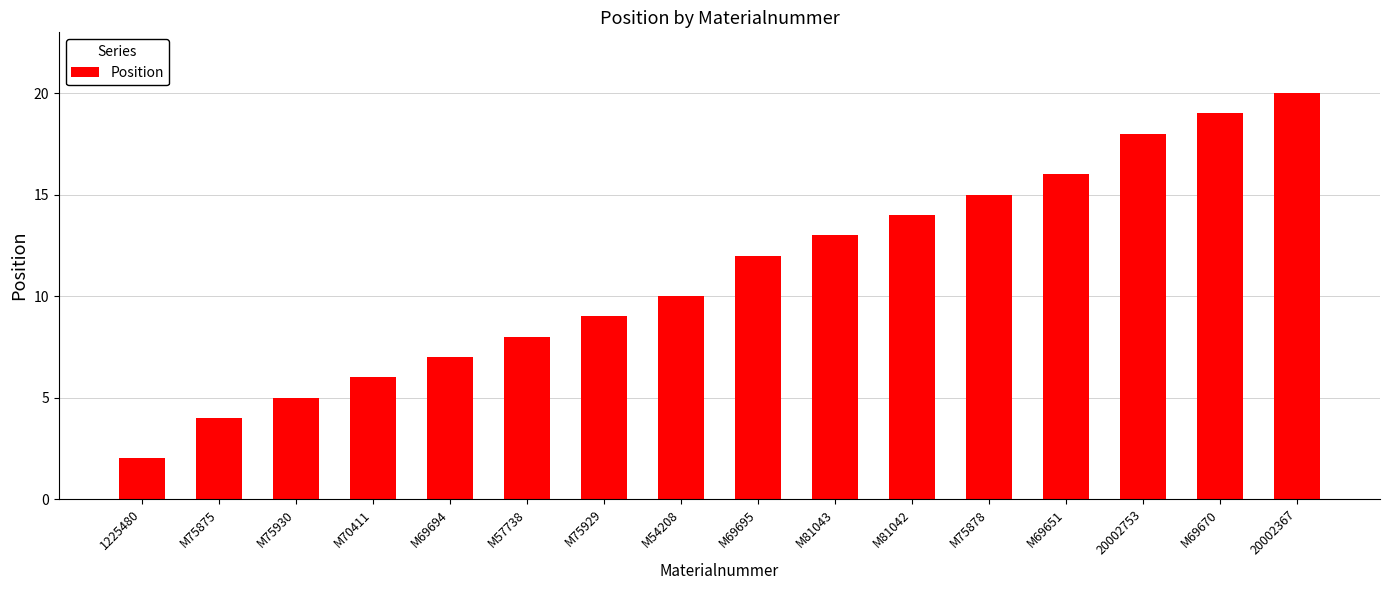

What is the value of the 5th bar from the left?

7